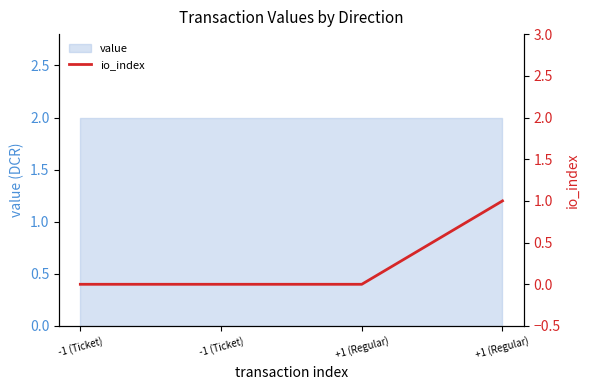

Count the number of categories in the chart.

4